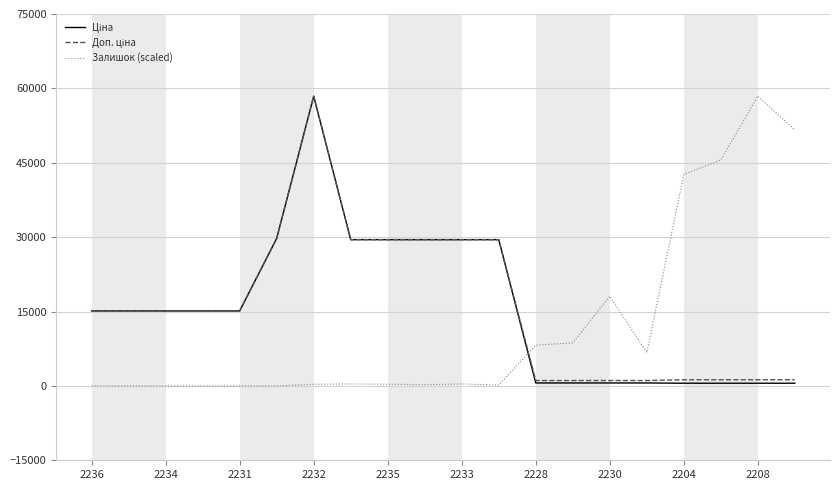

What is the greatest value displayed?

58426.5